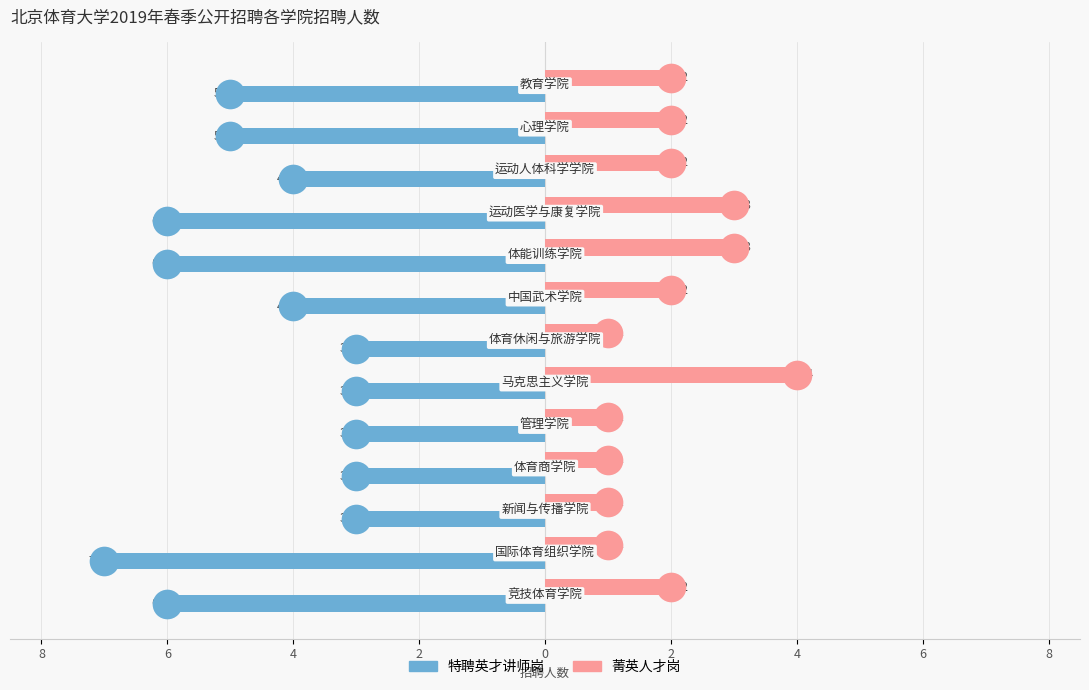

What is the total value across all series at 4?

-2